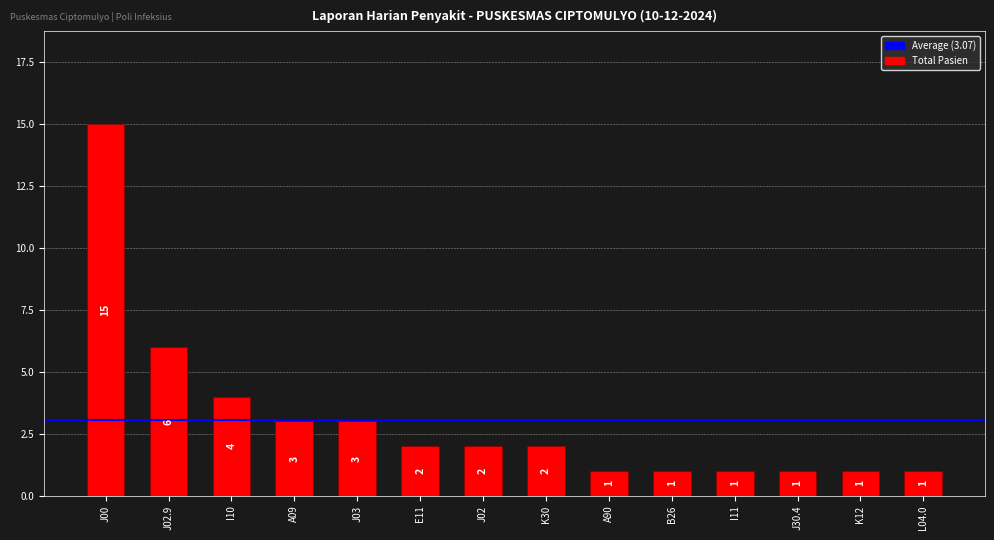

What is the difference between the second highest and minimum values?

5